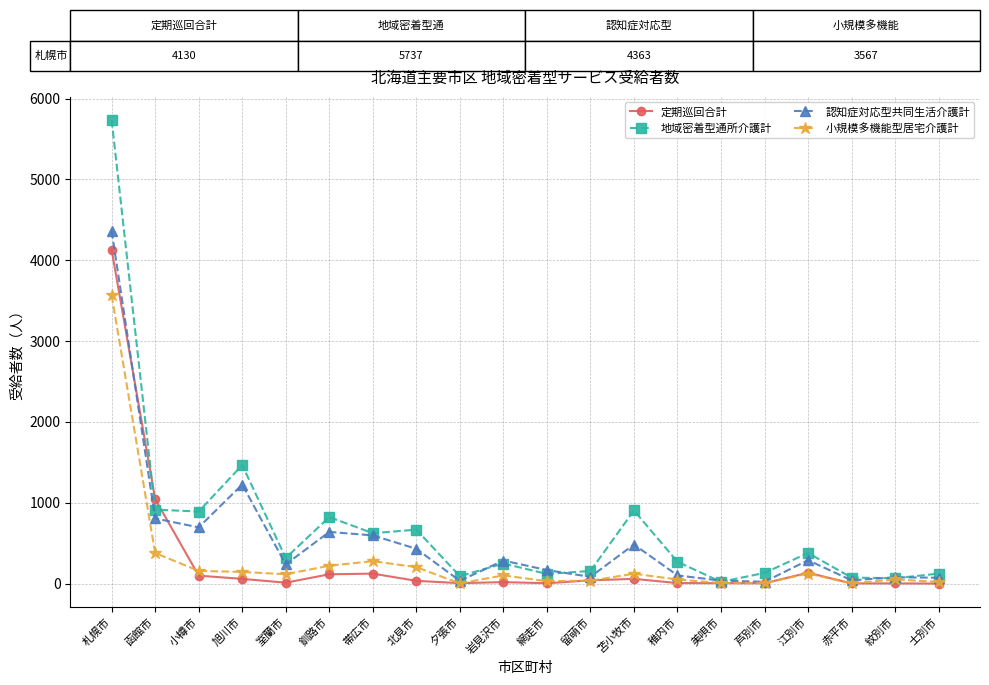

What is the greatest value displayed?

5737